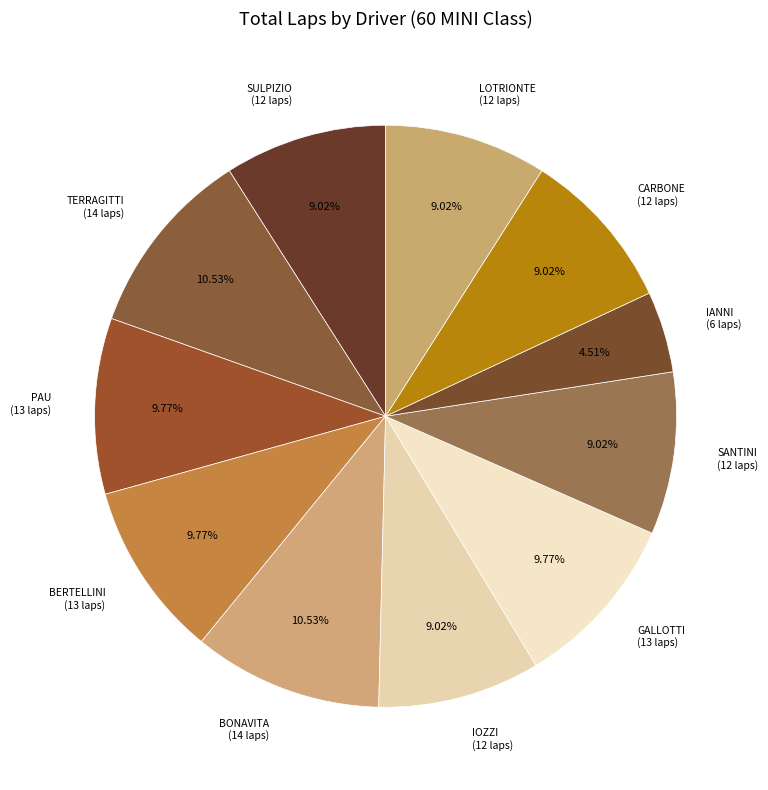

Do PAU (13 laps) and IOZZI (12 laps) together represent more than half of the pie?

No